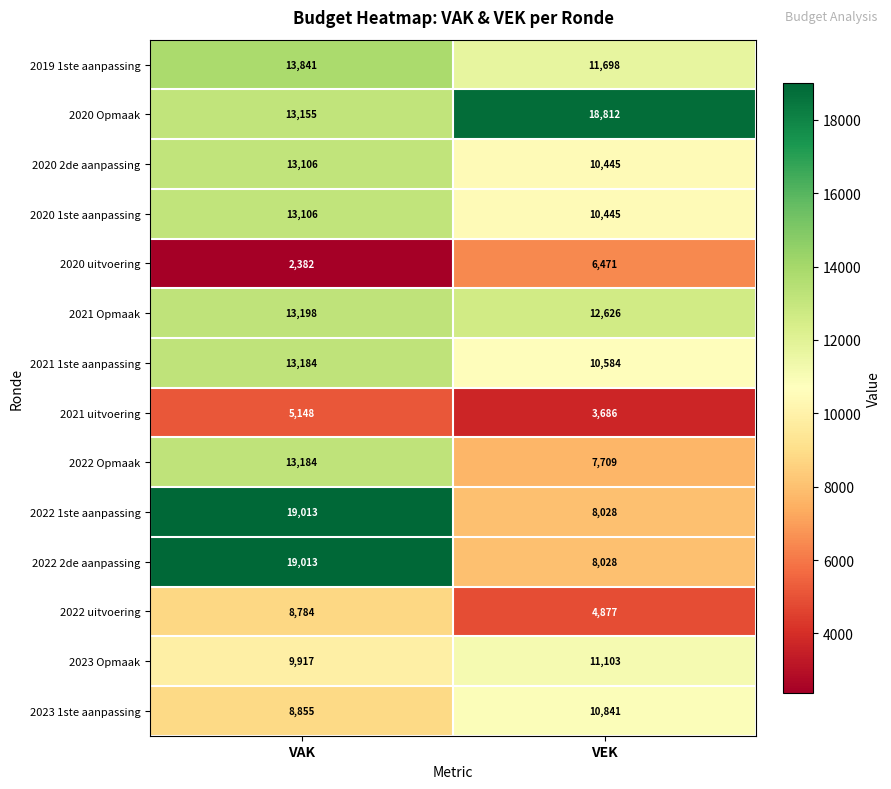

What is the difference between the highest and lowest values at VEK?

15126